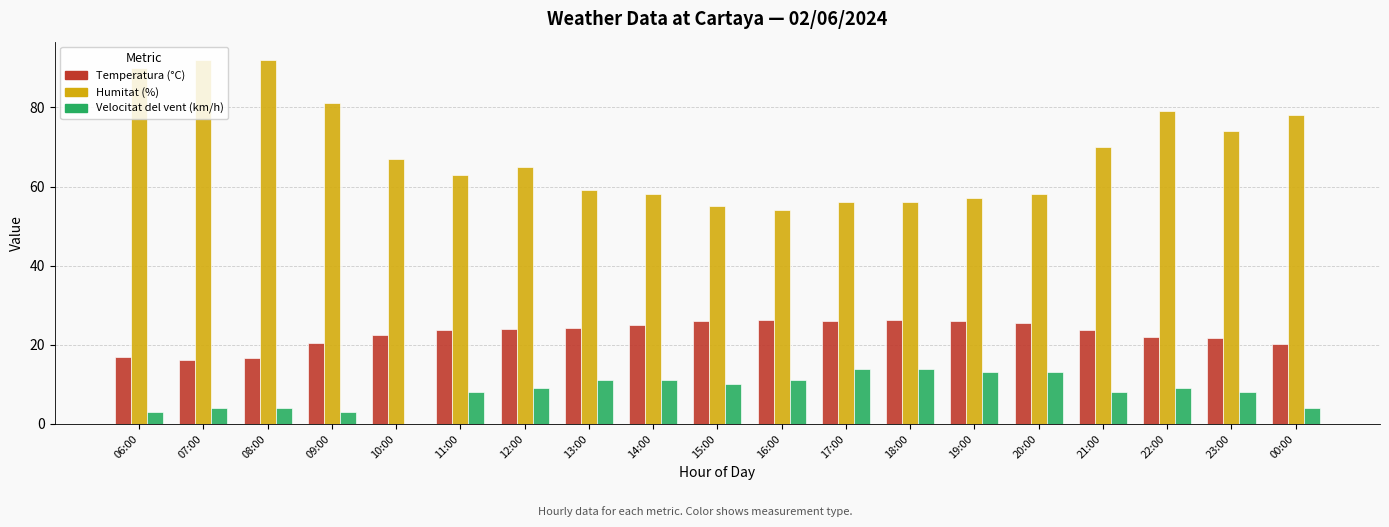

Is the value of Velocitat del vent (km/h) at 17:00 greater than the value of Temperatura (°C) at 07:00?

No